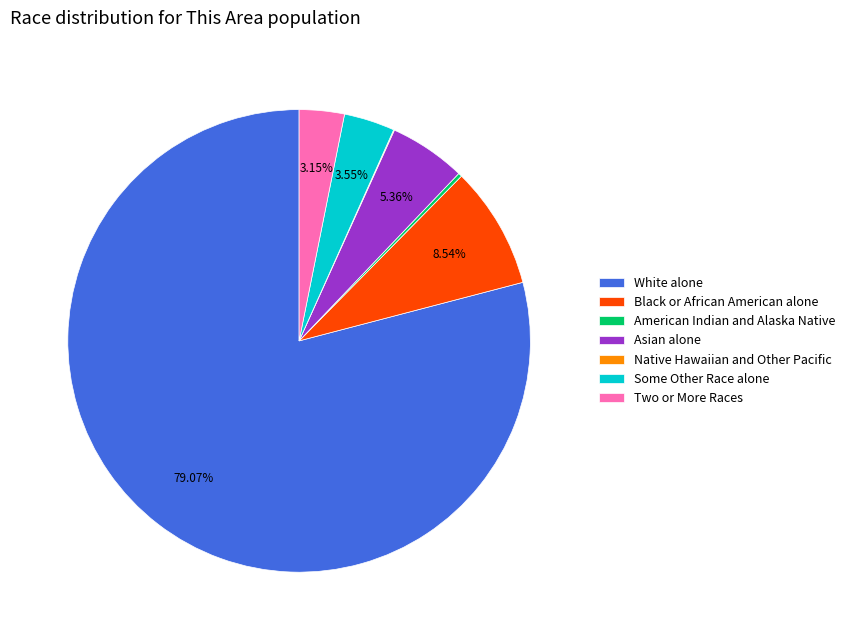

True or false: White alone accounts for 79% of the total.

True